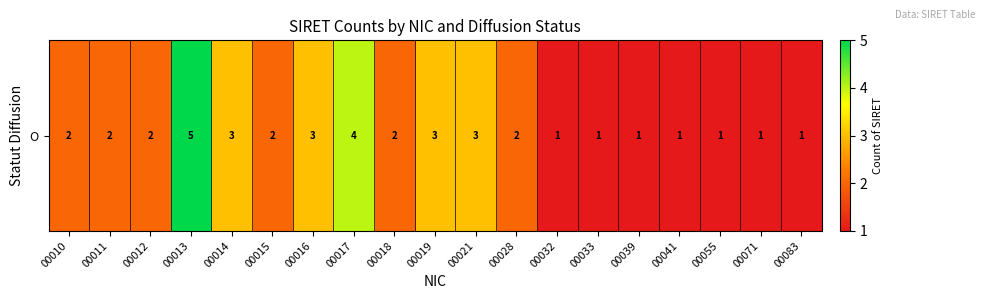

List the labels in order of value, smallest first.

00032, 00033, 00039, 00041, 00055, 00071, 00083, 00010, 00011, 00012, 00015, 00018, 00028, 00014, 00016, 00019, 00021, 00017, 00013